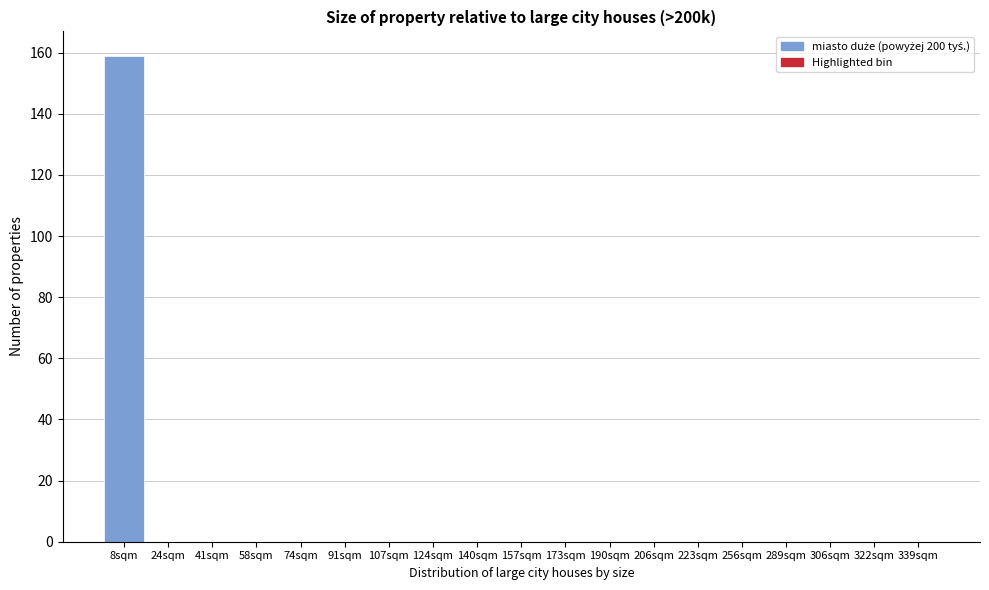

Reading right to left, extract all data points from this chart.

339sqm=0	322sqm=0	306sqm=0	289sqm=0	256sqm=0	223sqm=0	206sqm=0	190sqm=0	173sqm=0	157sqm=0	140sqm=0	124sqm=0	107sqm=0	91sqm=0	74sqm=0	58sqm=0	41sqm=0	24sqm=0	8sqm=159